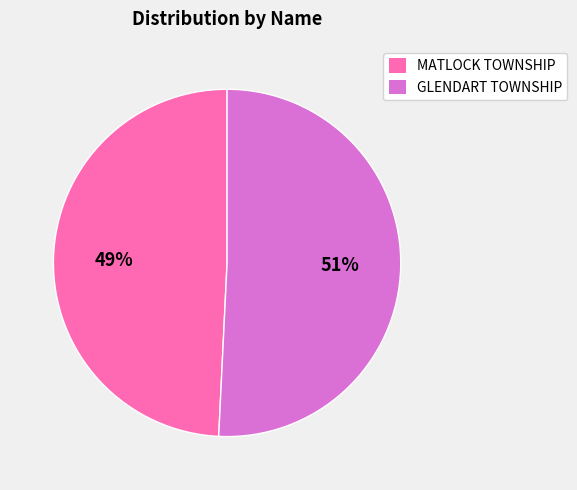

How many slices are in this pie chart?

2